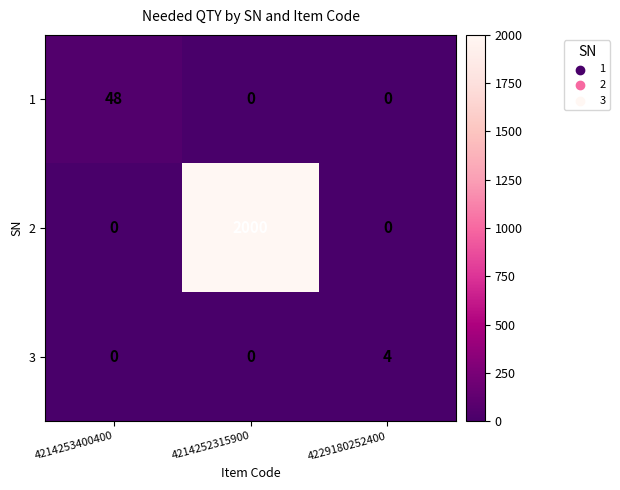

True or false: 3 has a value of -2 at 4214253400400.

False